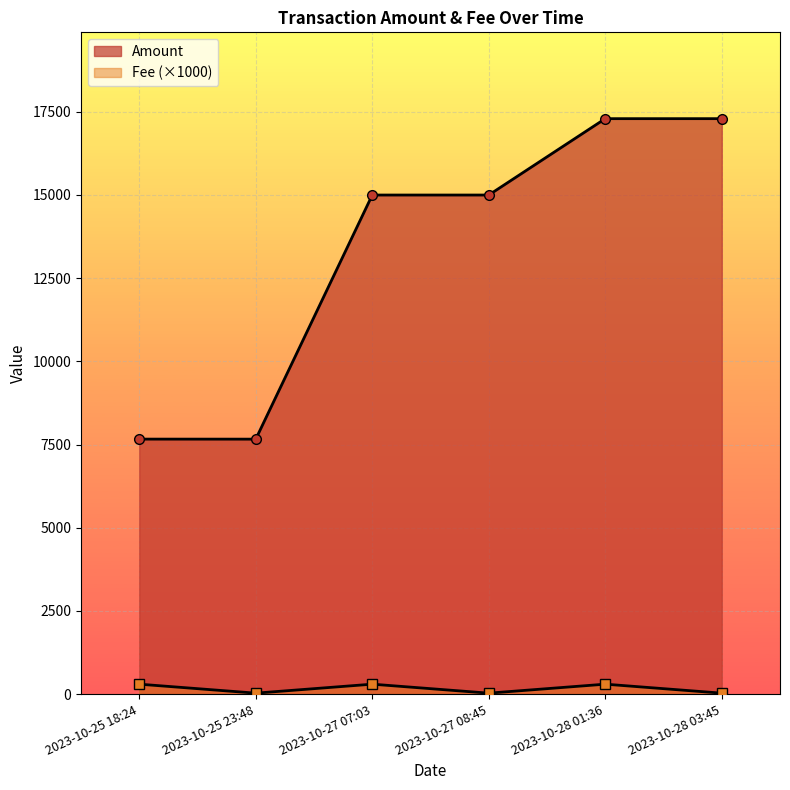

List the series in order of their overall mean, highest first.

Amount, Fee (×1000)